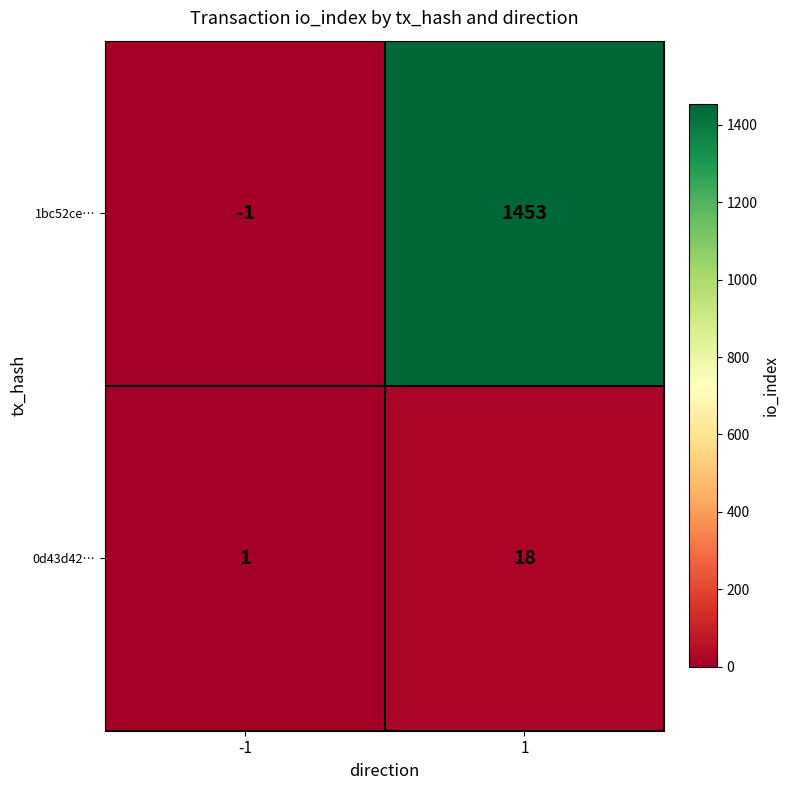

Rank the series by their average value, from lowest to highest.

0d43d42…, 1bc52ce…